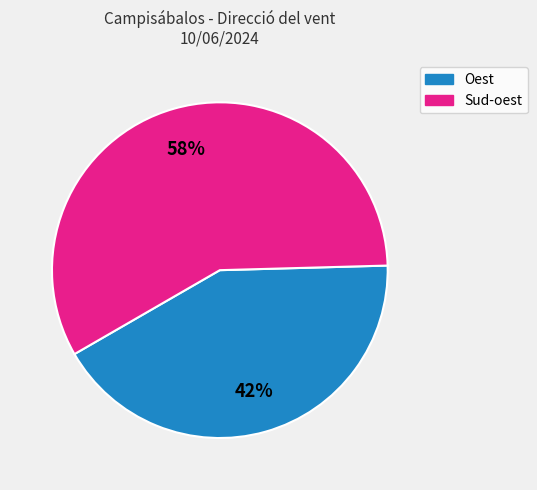

The Oest slice represents 57% of the pie. True or false?

False